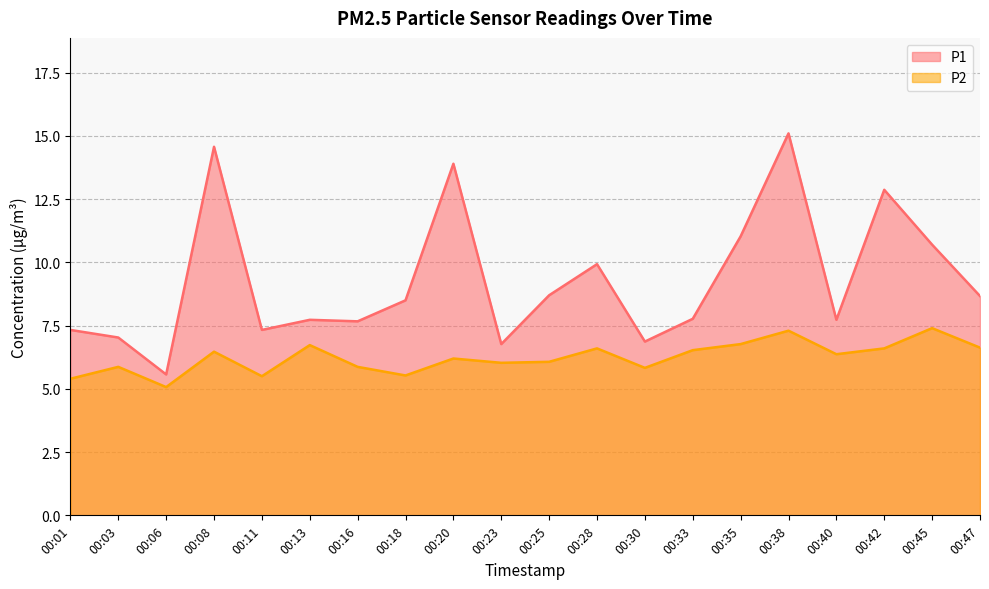

What are all the series names shown in the legend?

P1, P2